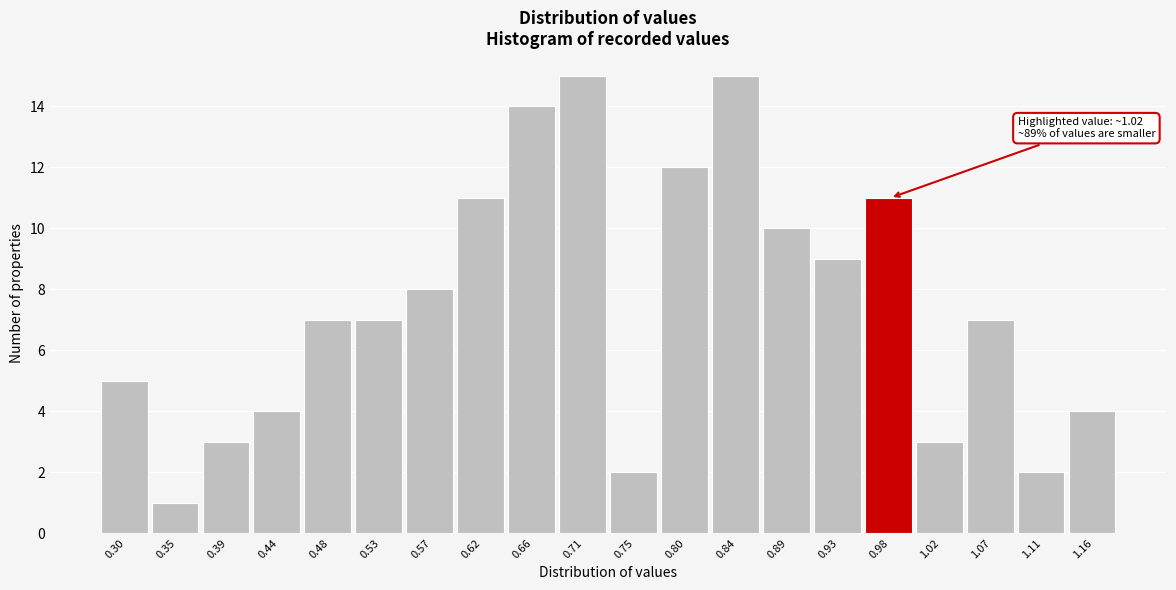

Reading left to right, list all the values displayed in this chart.

0.30=5	0.35=1	0.39=3	0.44=4	0.48=7	0.53=7	0.57=8	0.62=11	0.66=14	0.71=15	0.75=2	0.80=12	0.84=15	0.89=10	0.93=9	0.98=11	1.02=3	1.07=7	1.11=2	1.16=4